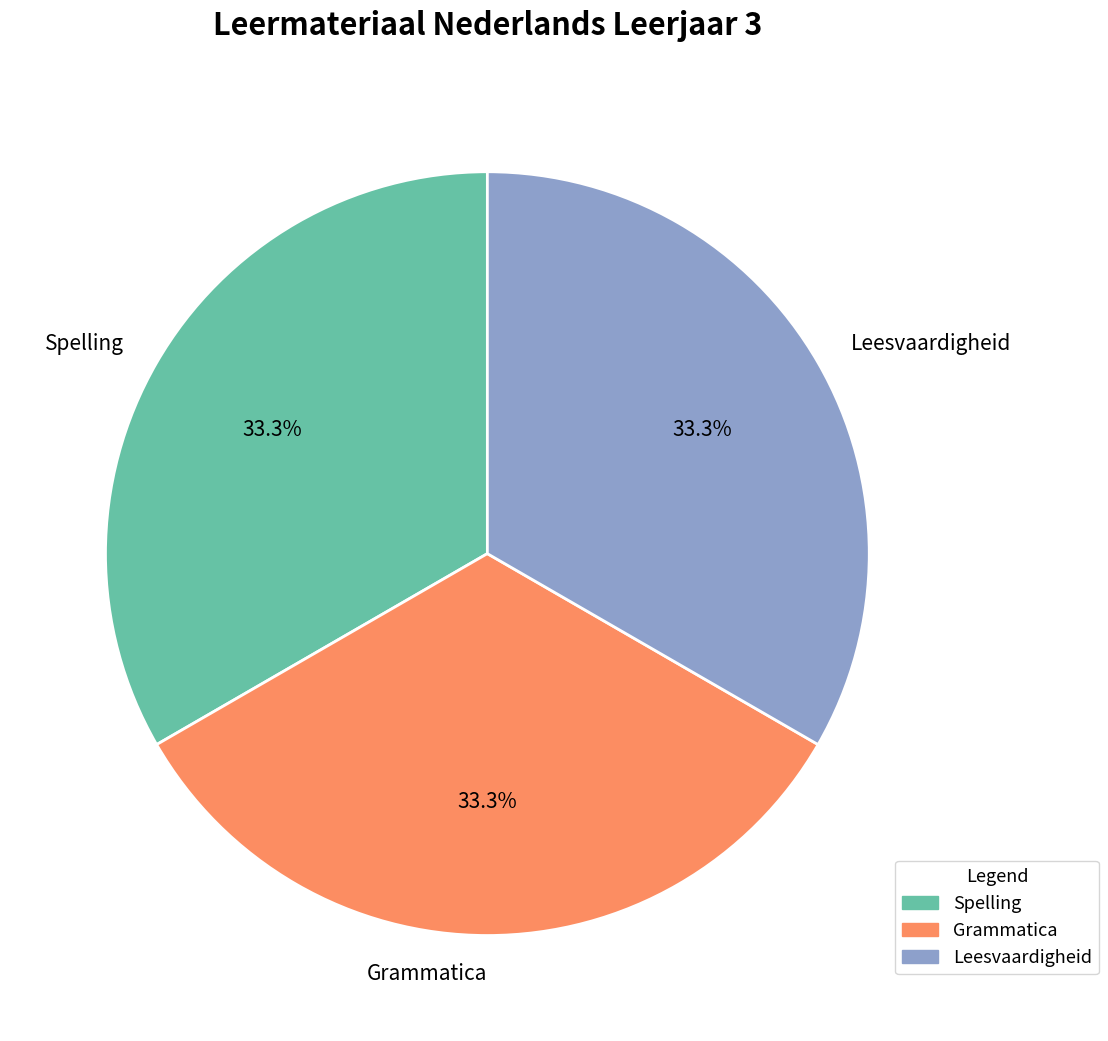

What is the ratio of the value at Leesvaardigheid to the value at Spelling?

1.0